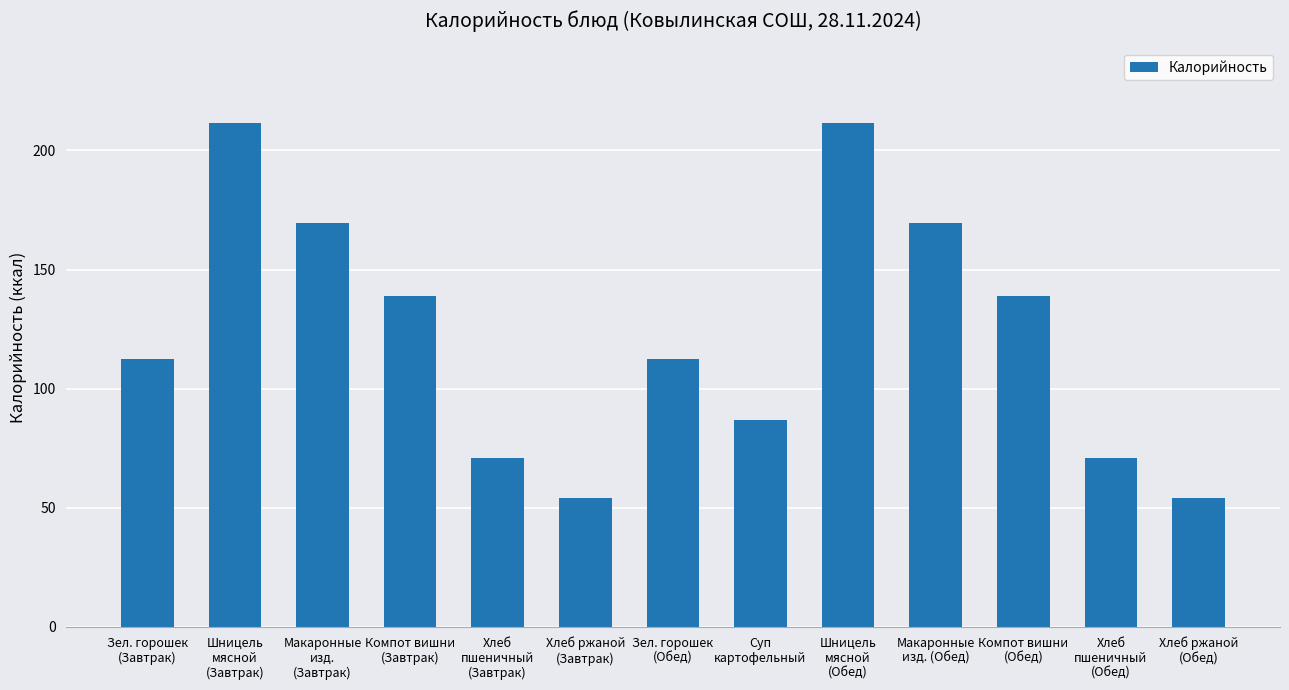

Is it true that the value at Зел. горошек
(Завтрак) is 112.5?

True